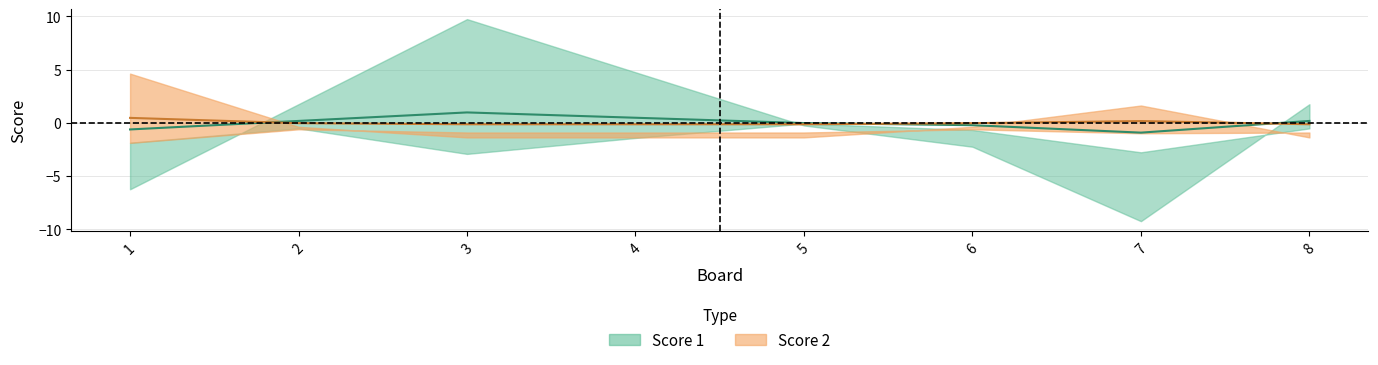

At which category is the sum across all series the highest?

3